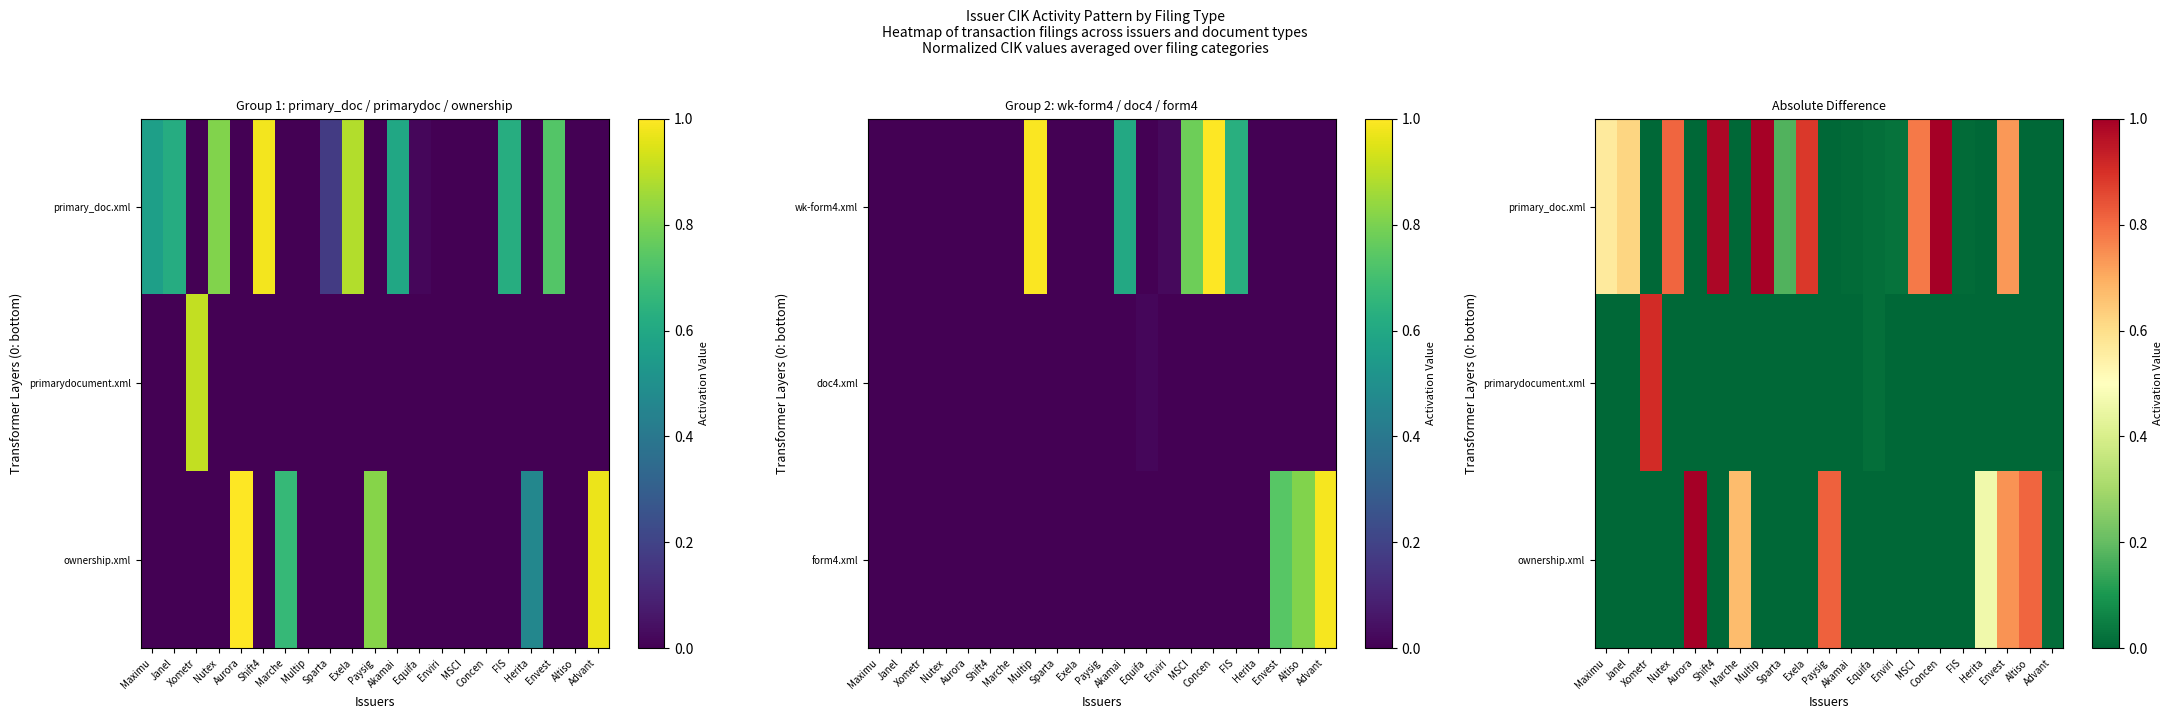

At which label does primary_doc.xml reach its peak?

Concen